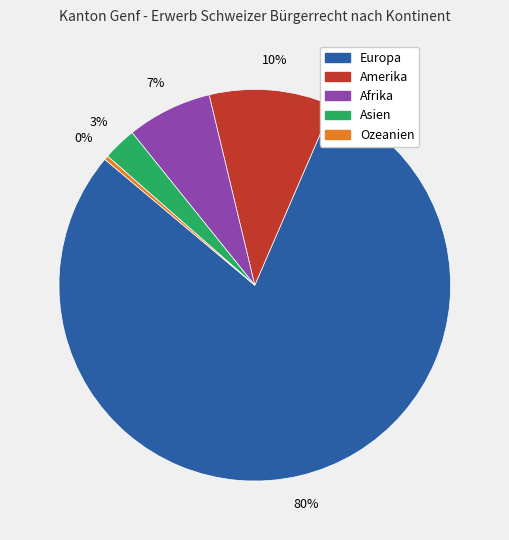

To the nearest percent, what is the combined percentage of Ozeanien and Afrika?

7%